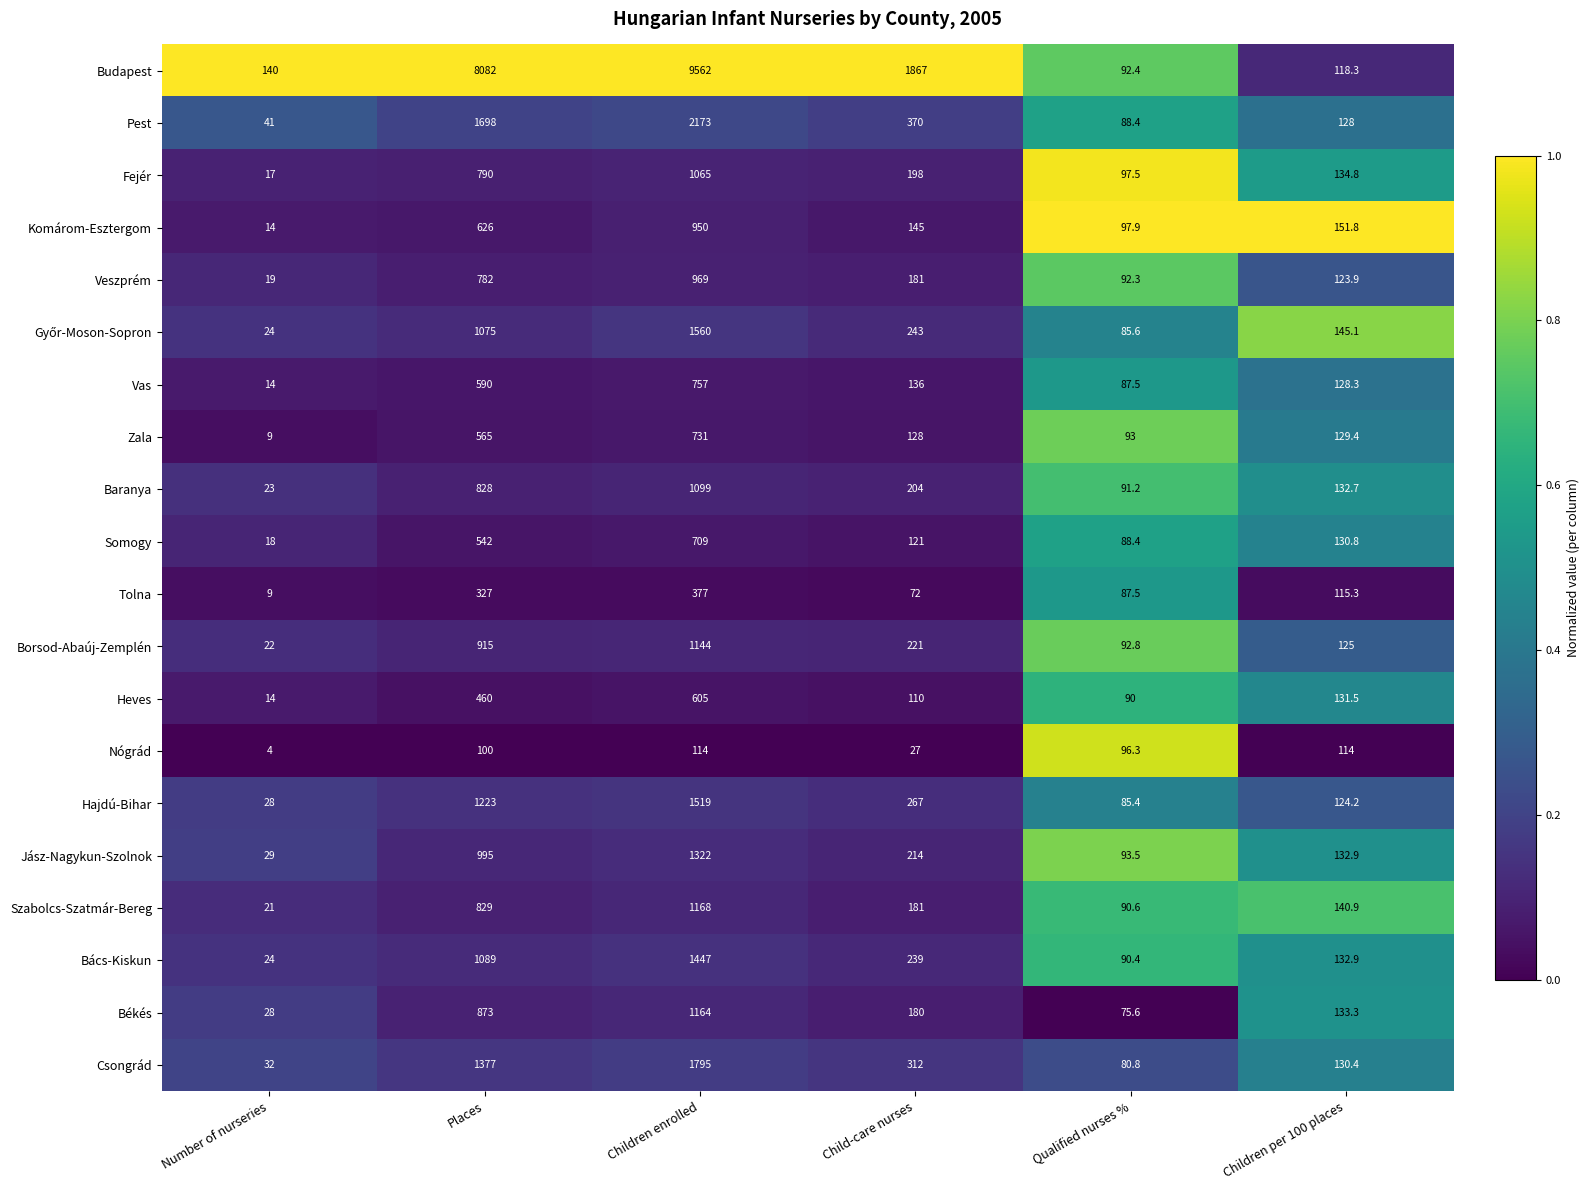

At which label is Komárom-Esztergom closest to 482?

Places